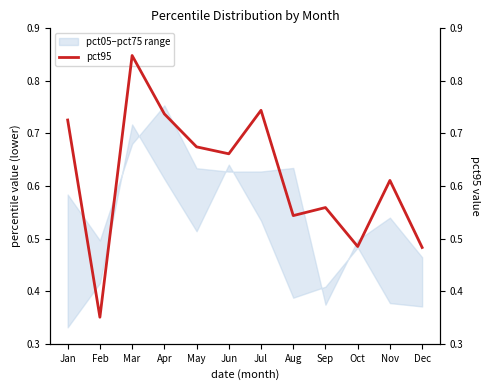

Rank the categories by value from lowest to highest.

Feb, Dec, Oct, Aug, Sep, Nov, Jun, May, Jan, Apr, Jul, Mar